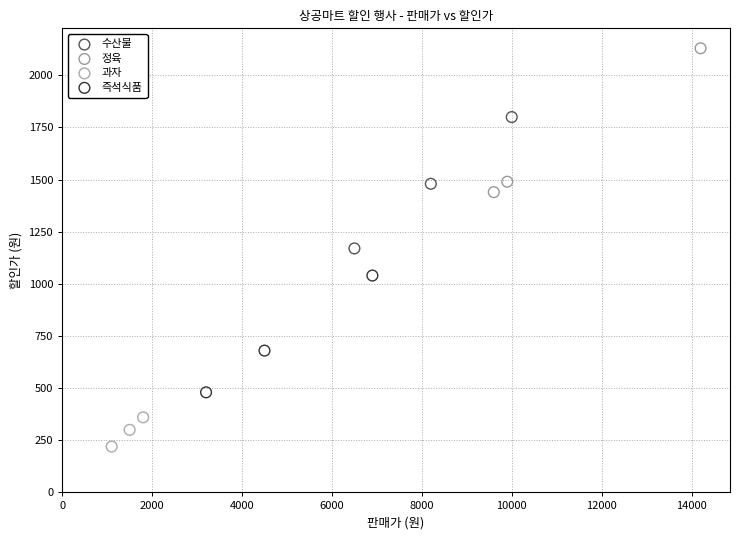

Which series has the largest Y range (max minus min)?

정육